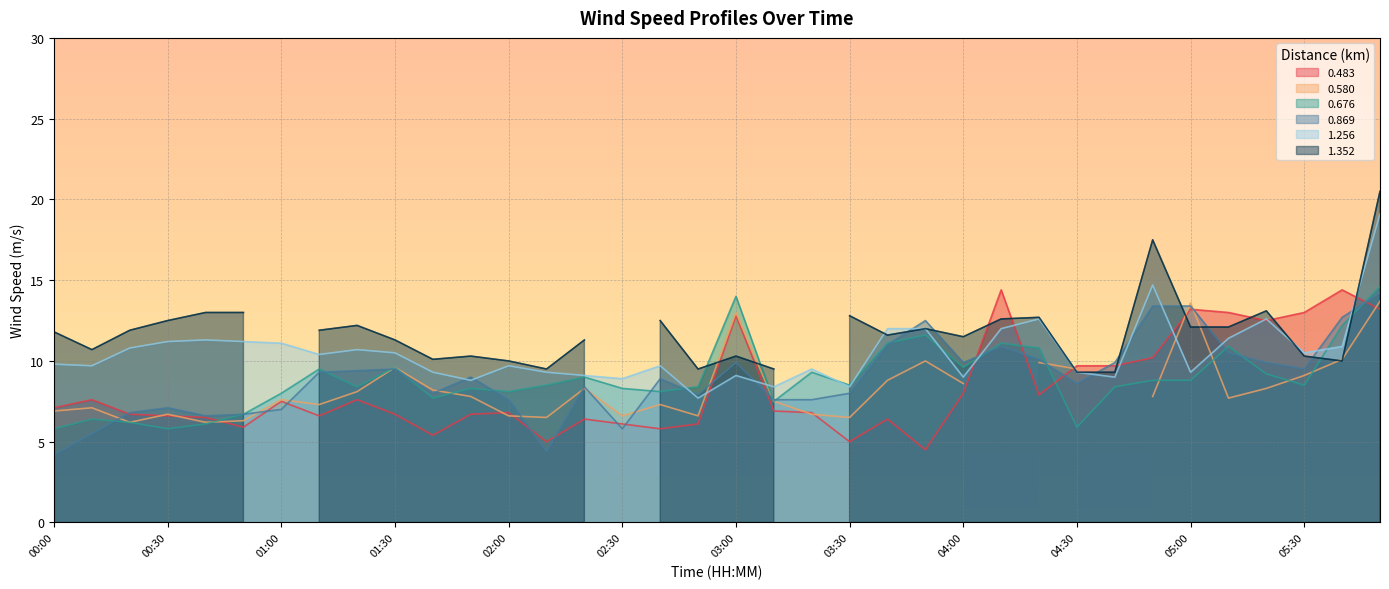

What position from the right is 05:40?

2